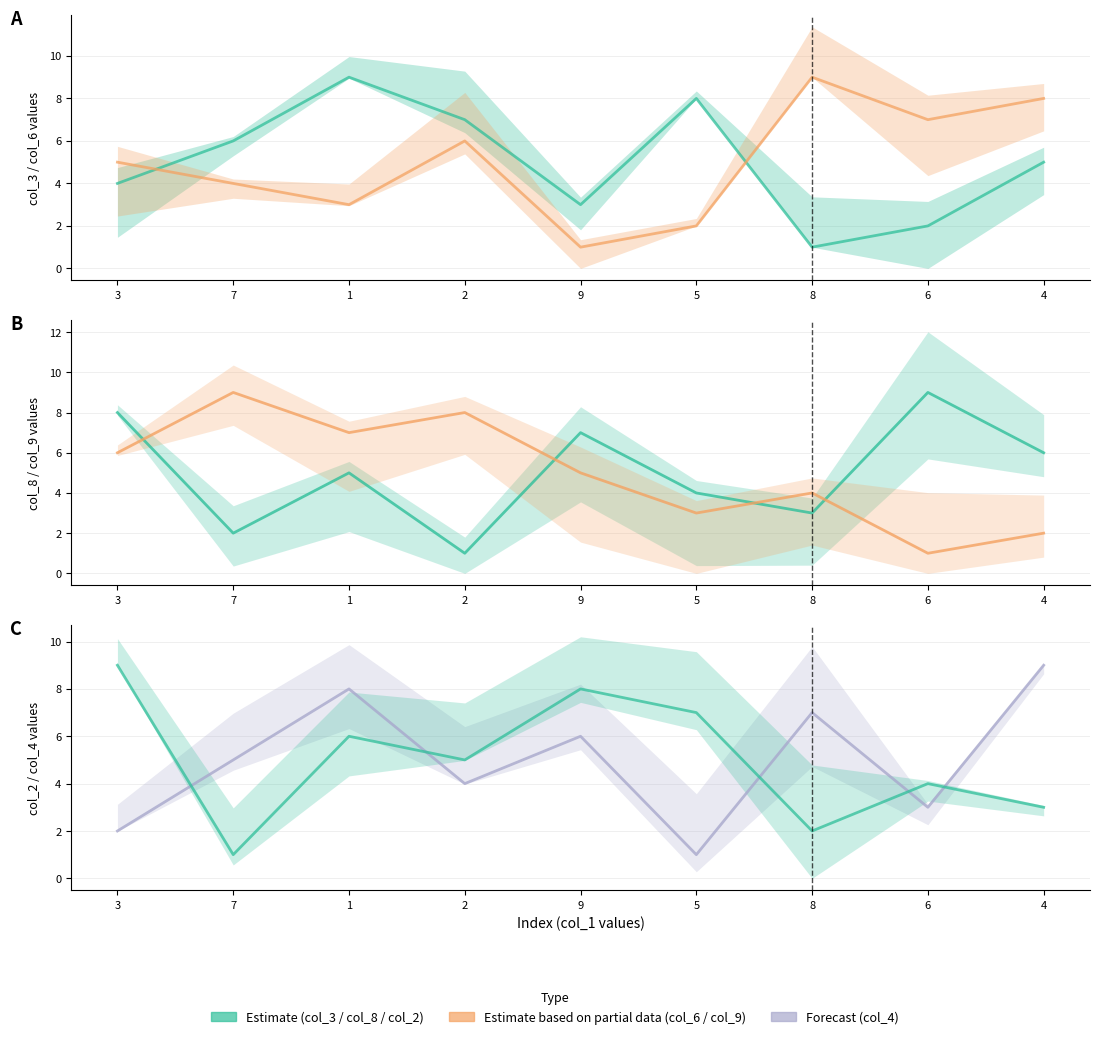

Where is col_6 nearest to the value 5?

3